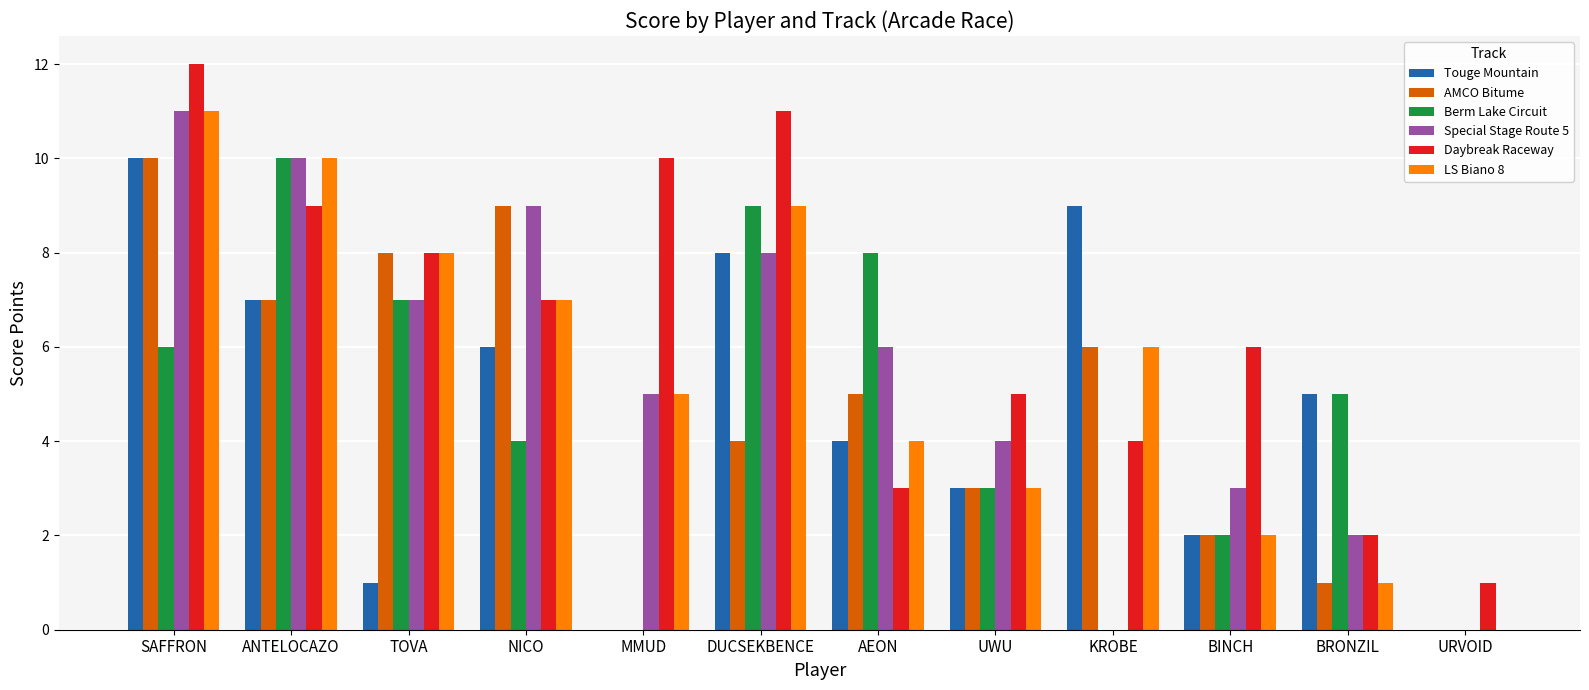

What are all the series names shown in the legend?

Touge Mountain, AMCO Bitume, Berm Lake Circuit, Special Stage Route 5, Daybreak Raceway, LS Biano 8